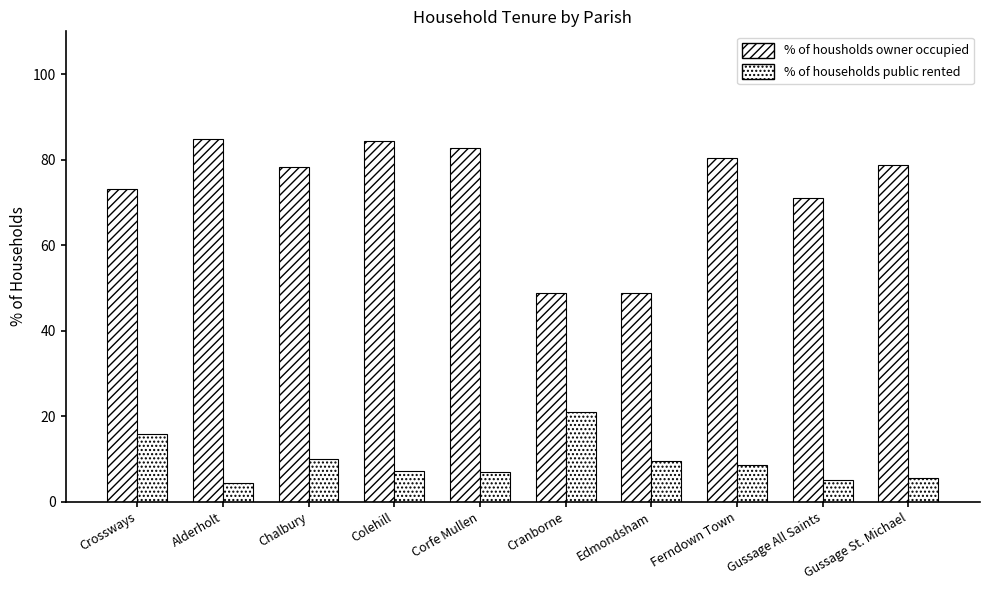

List the series in order of their overall mean, lowest first.

% of households public rented, % of housholds owner occupied